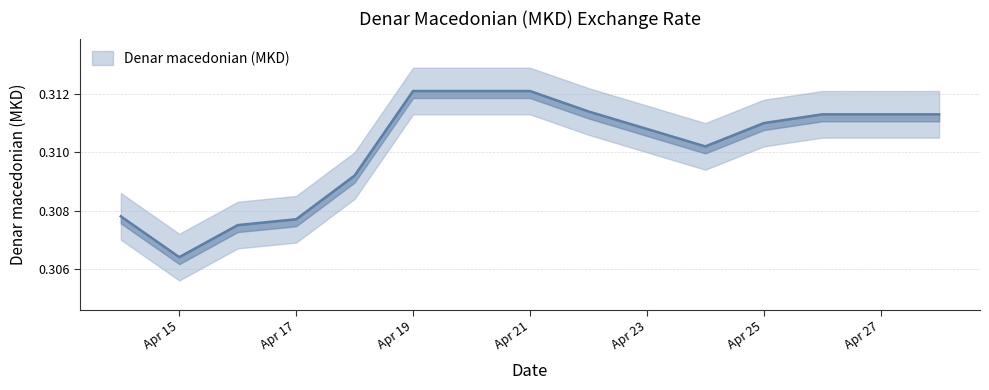

What is the smallest value displayed?

0.3